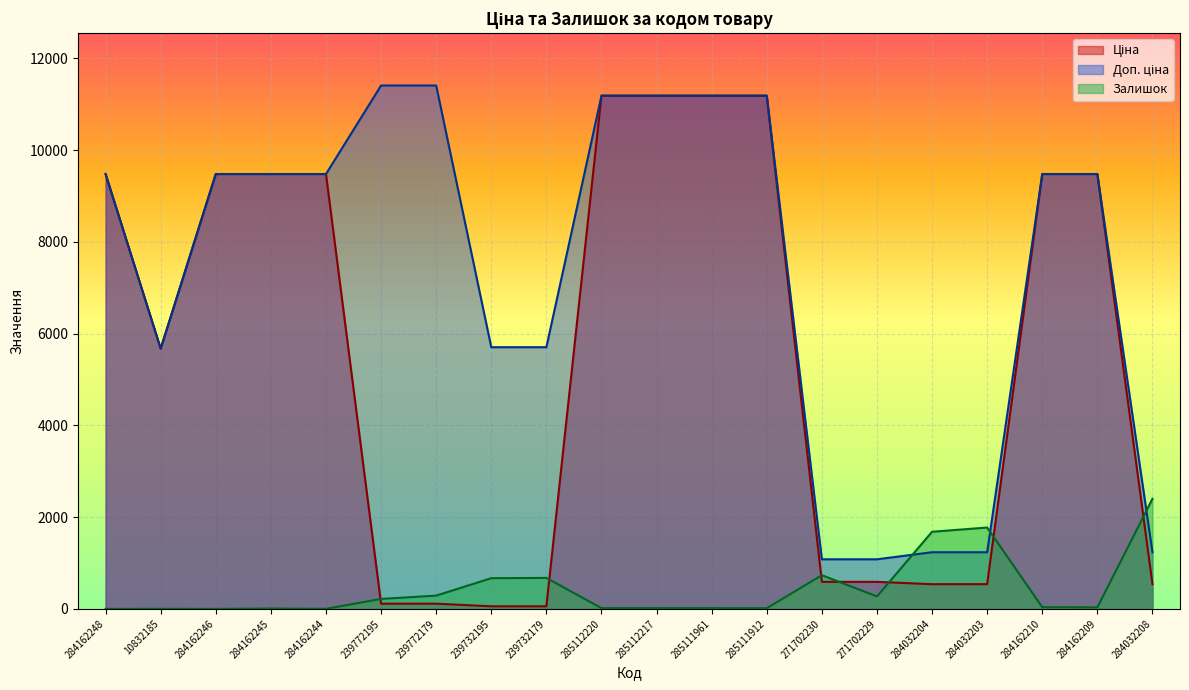

What is the difference between the Доп. ціна values at 284032208 and 284162248?

8244.7